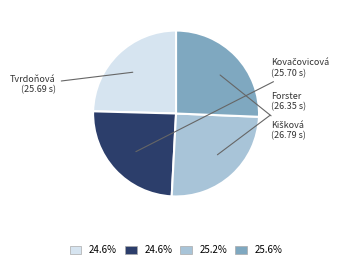

Does any single category account for the majority?

No